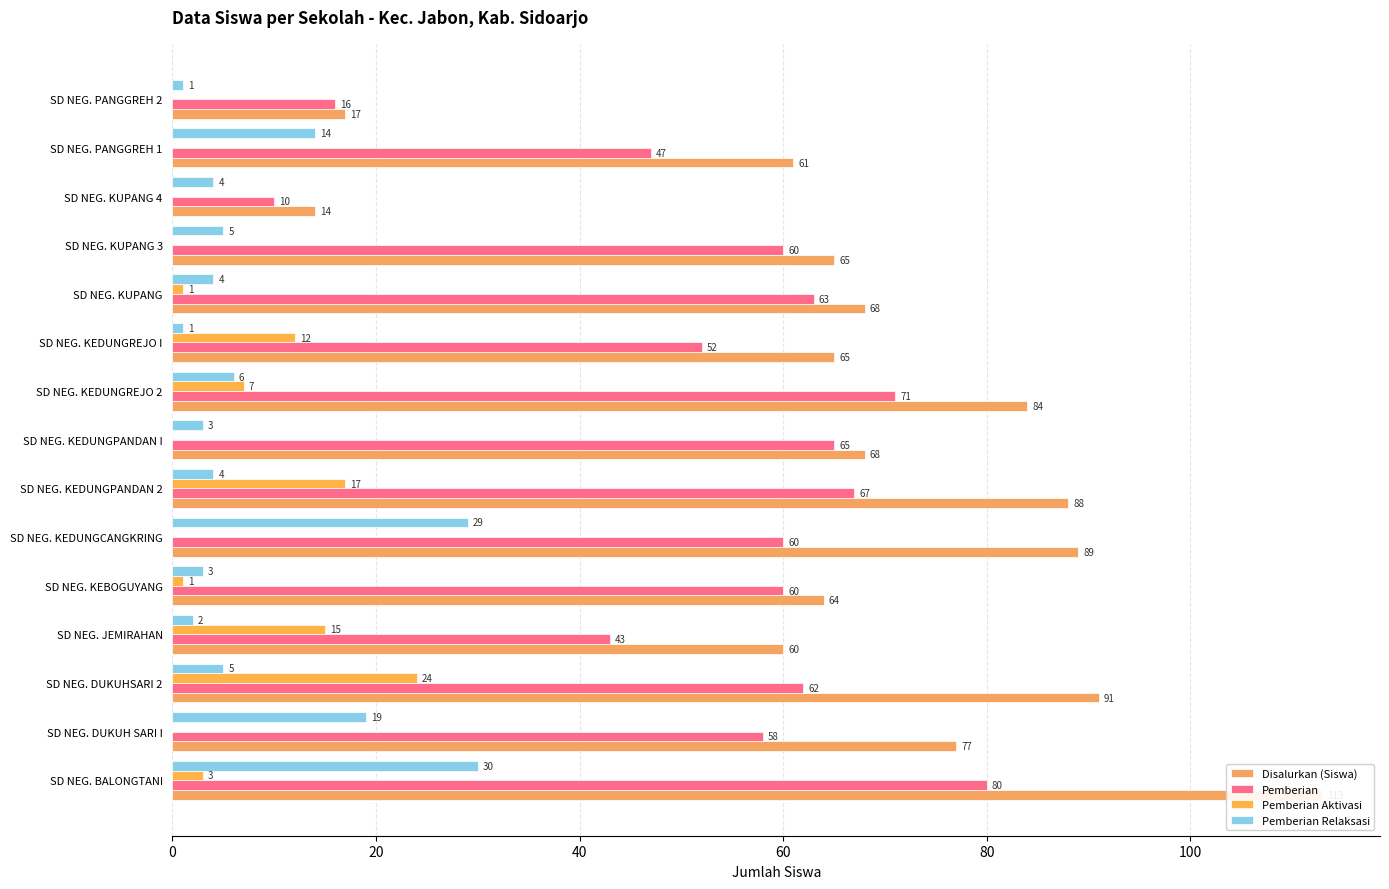

How many bars are there in total?

60